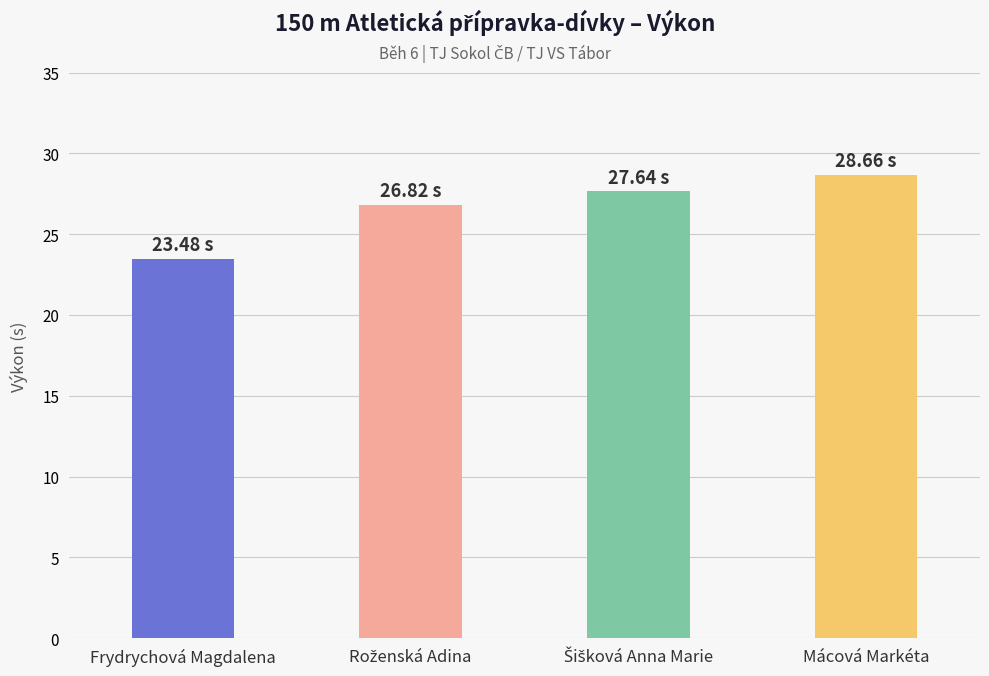

The value at Frydrychová Magdalena is 23.5. True or false?

True